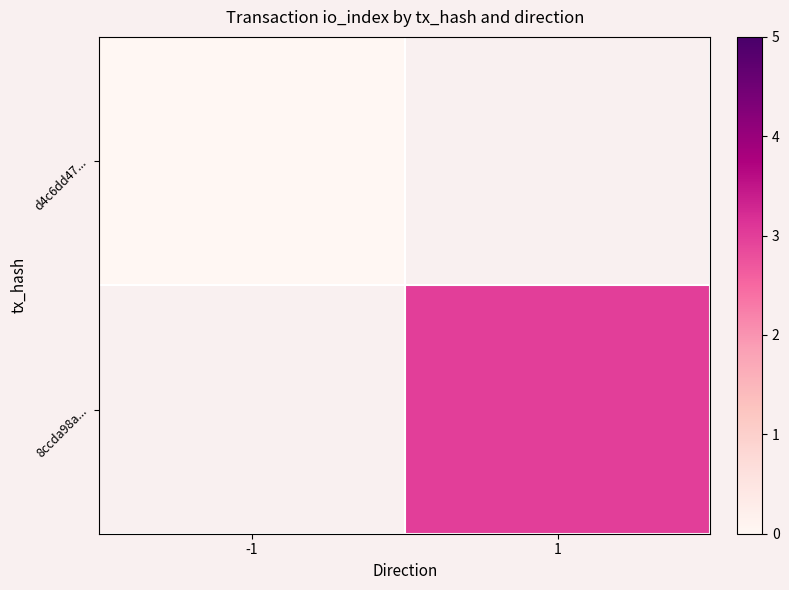

Count the number of data series in this chart.

2